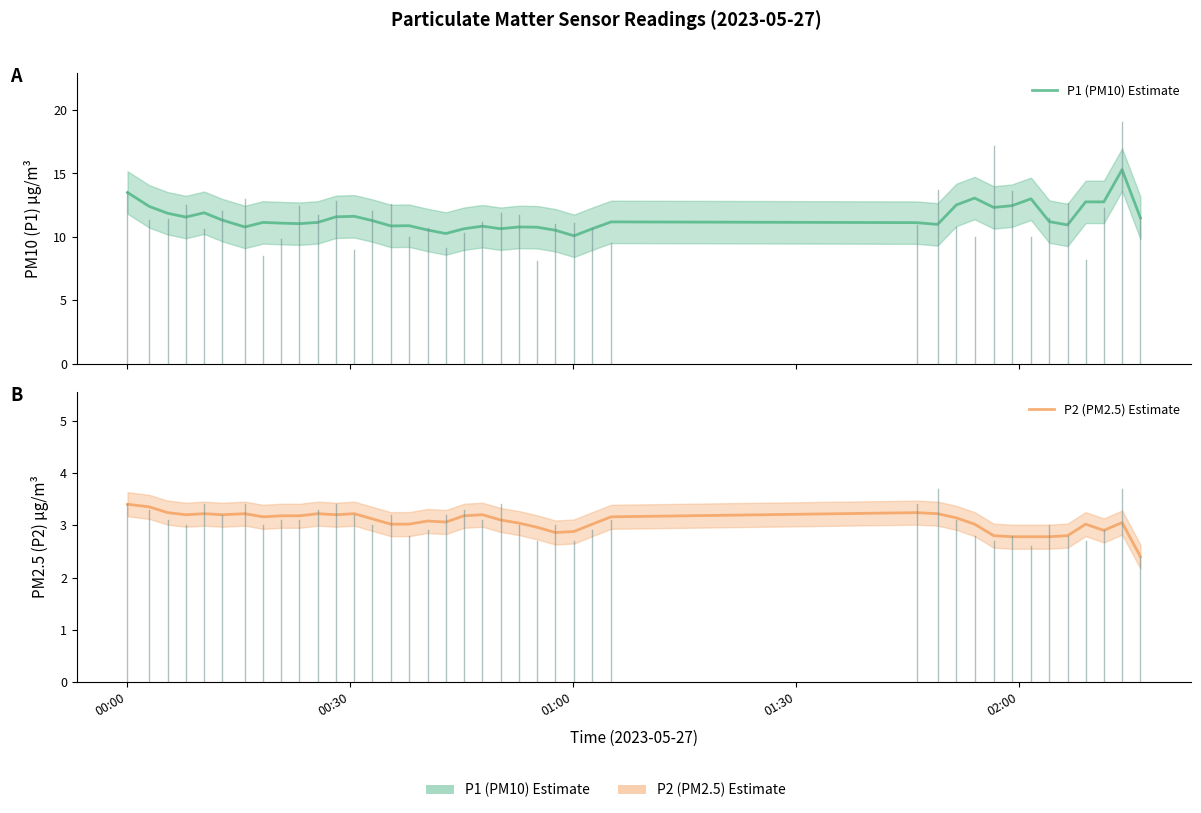

In P1 (PM10) Estimate, how many points are higher than both neighbors (excluding endpoints)?

10